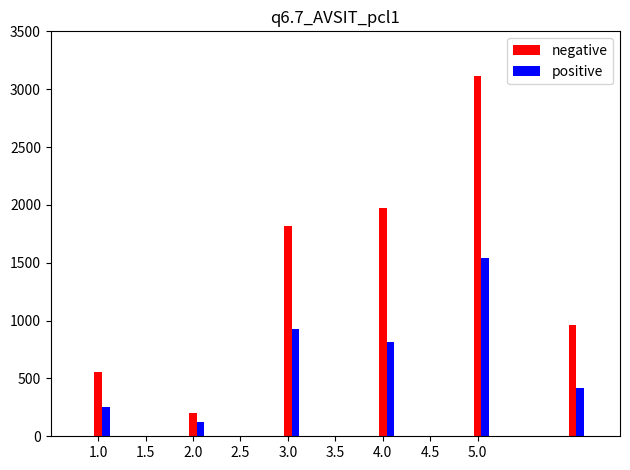

Rank the series by their maximum value, from highest to lowest.

negative, positive